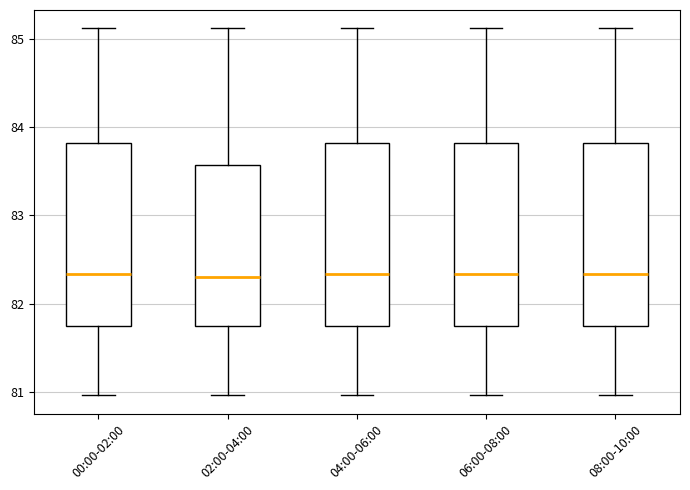

Reading left to right, read every box against the y-axis: the position of its median line, the range the box covers, and the ends of its whiskers. The values are not printed on the chart, so give them approximately, as read against the axis.

00:00-02:00: median 82.3, box 81.7 to 83.8, whiskers 81.0 to 85.1
02:00-04:00: median 82.3, box 81.7 to 83.6, whiskers 81.0 to 85.1
04:00-06:00: median 82.3, box 81.7 to 83.8, whiskers 81.0 to 85.1
06:00-08:00: median 82.3, box 81.7 to 83.8, whiskers 81.0 to 85.1
08:00-10:00: median 82.3, box 81.7 to 83.8, whiskers 81.0 to 85.1